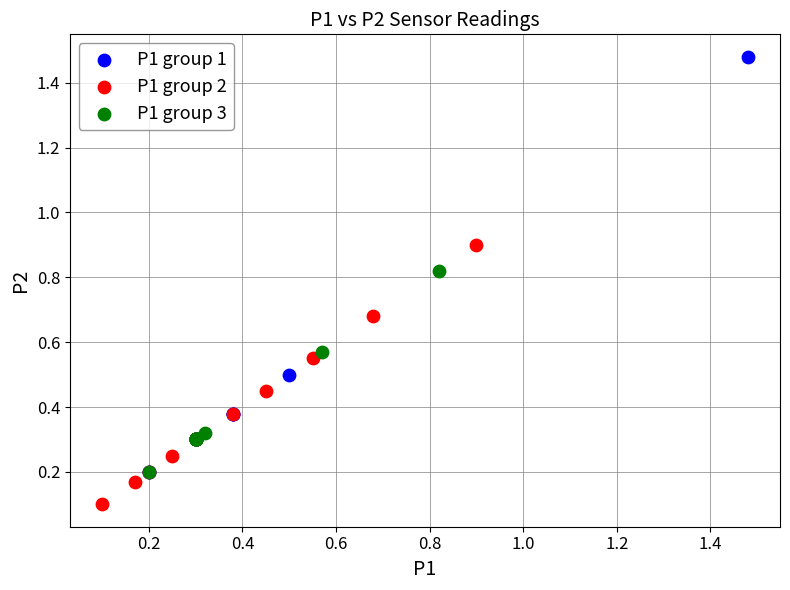

Which series has the largest Y range (max minus min)?

P1 group 1